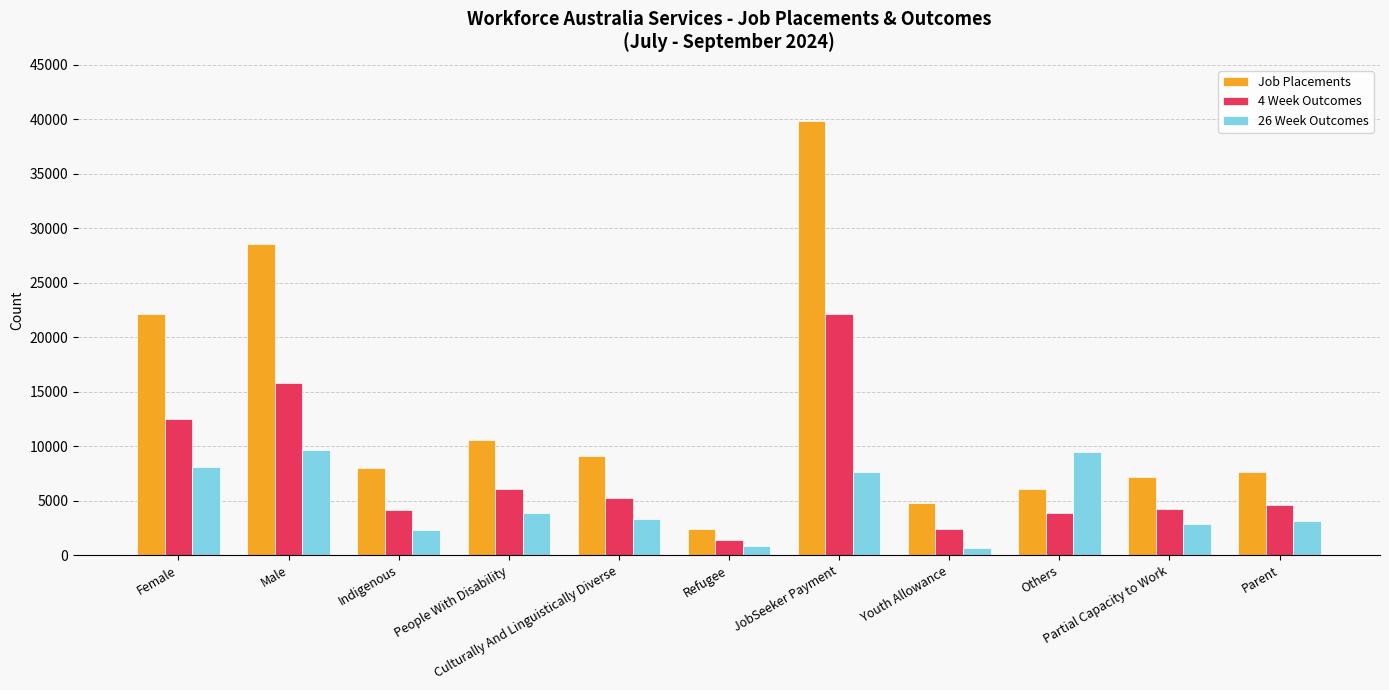

True or false: Job Placements has a value of 7965 at Indigenous.

True